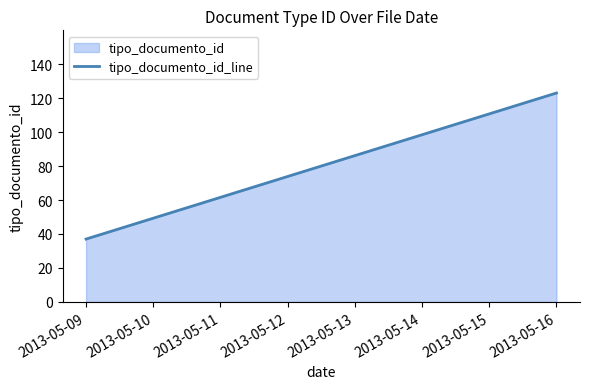

What value does the data have at 2013-05-09?

37